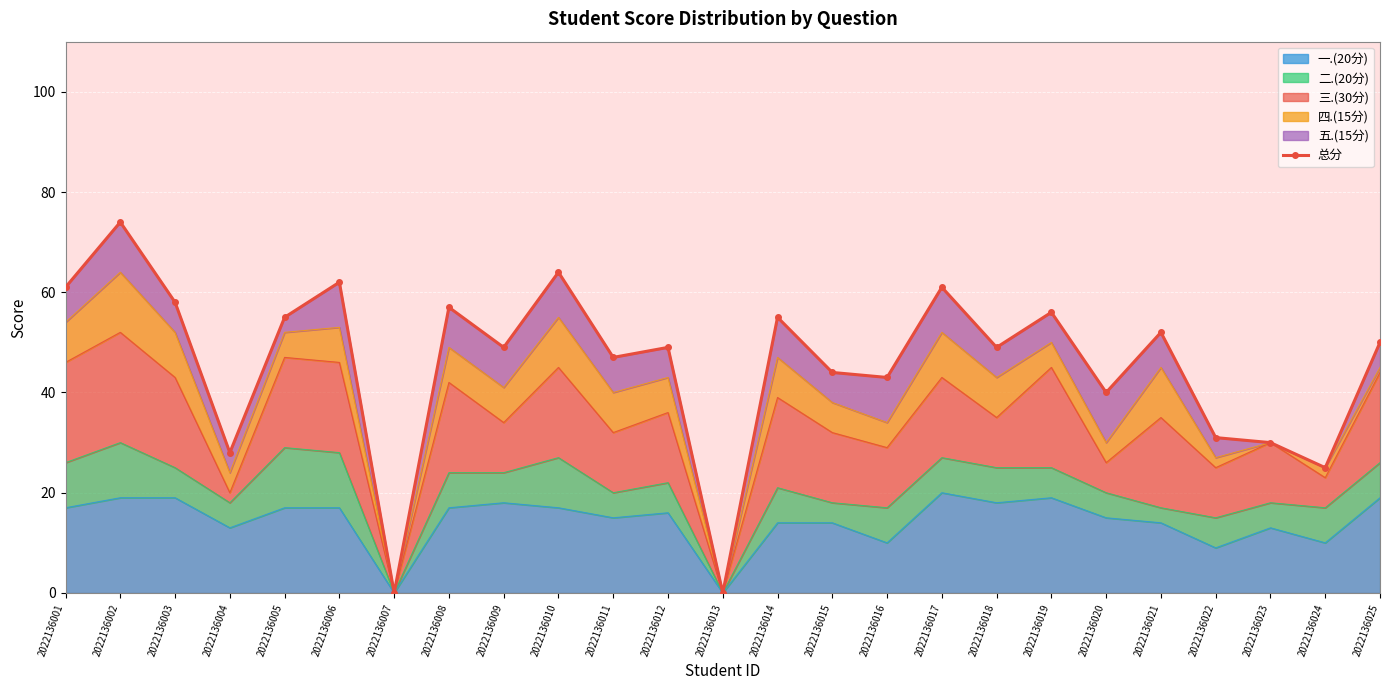

What is the greatest value displayed?

74